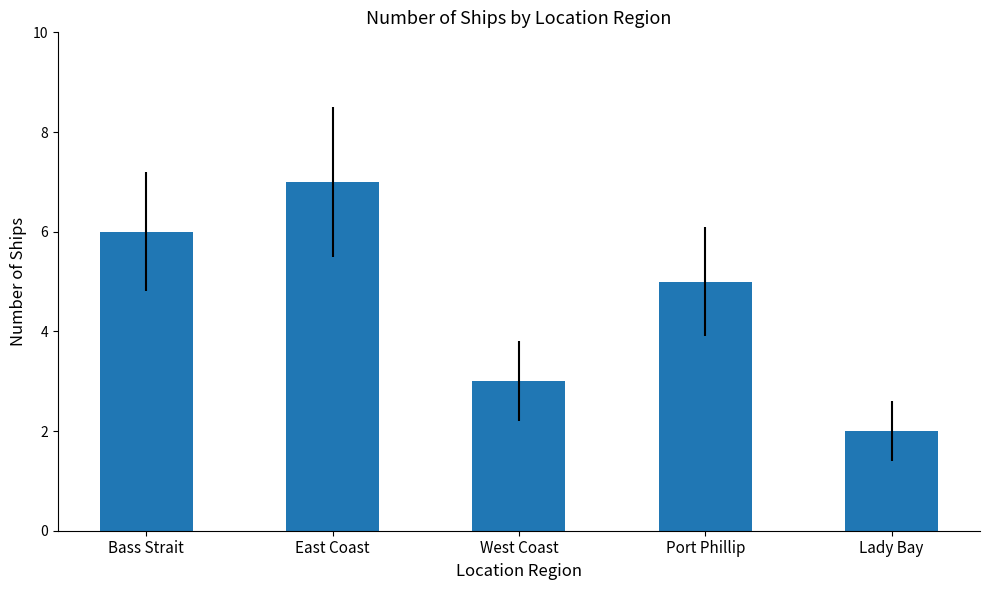

Rank the categories by value from highest to lowest.

East Coast, Bass Strait, Port Phillip, West Coast, Lady Bay